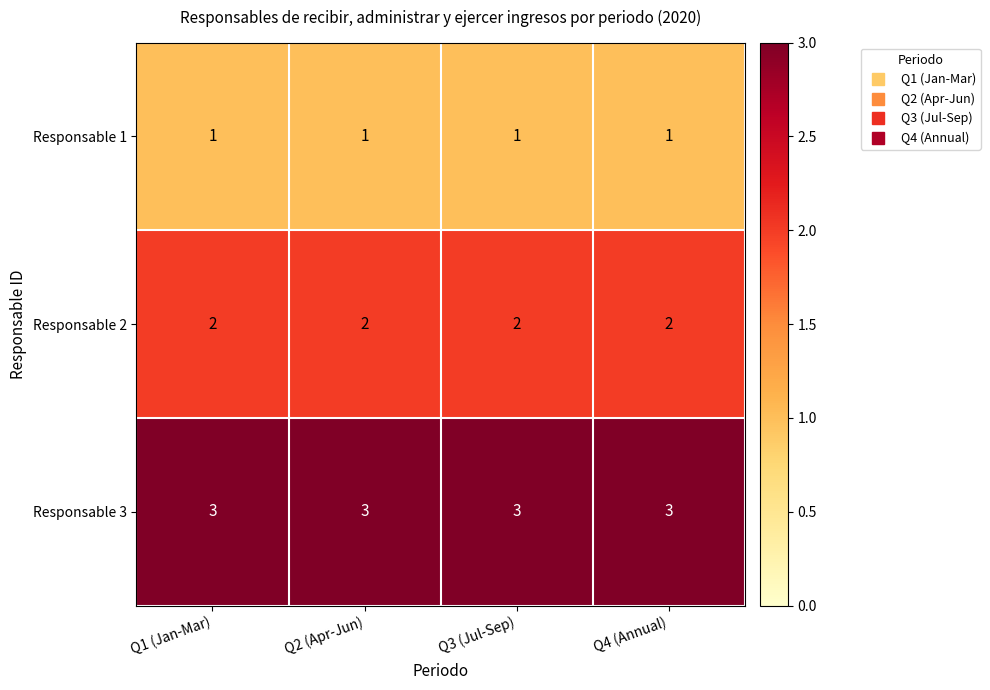

At Q4 (Annual), list the series in order from smallest to largest.

Responsable 1, Responsable 2, Responsable 3